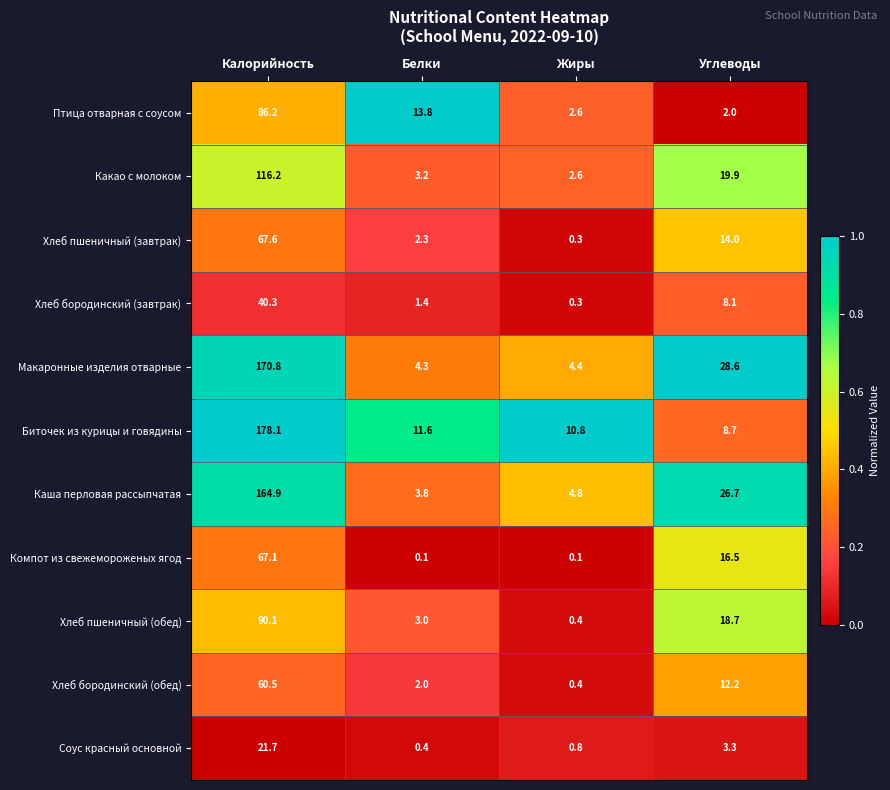

What is the difference between the highest and lowest values at Жиры?

10.7